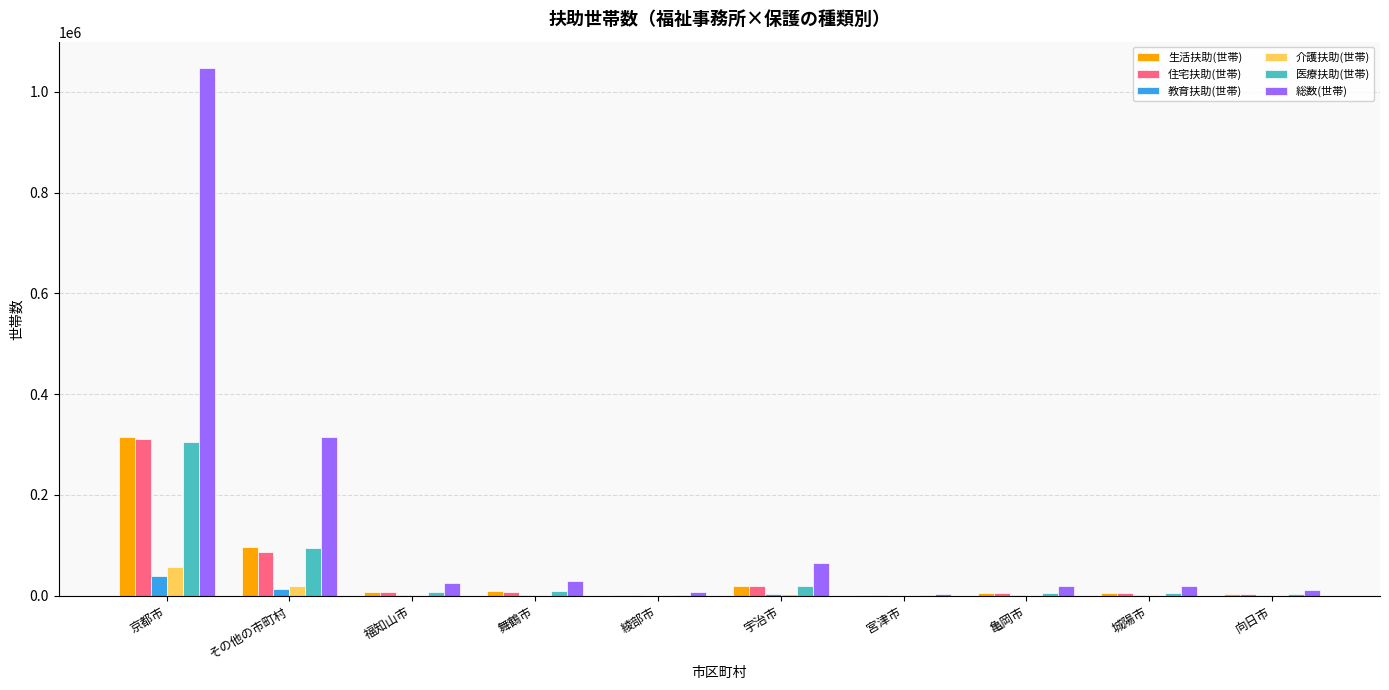

Which series changed the most between 京都市 and 城陽市?

総数(世帯)